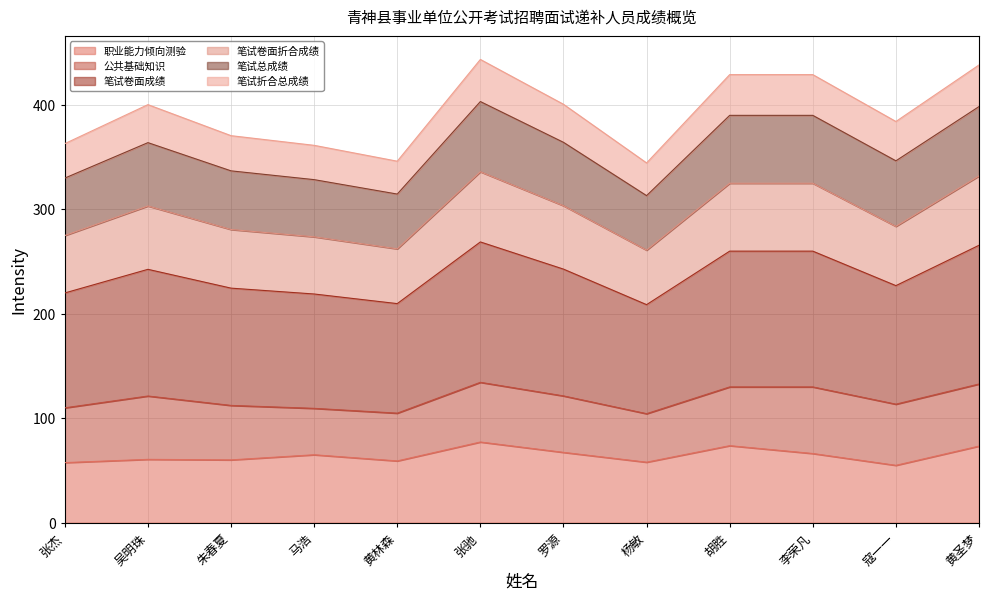

True or false: 笔试卷面成绩 and 职业能力倾向测验 intersect in this chart.

False